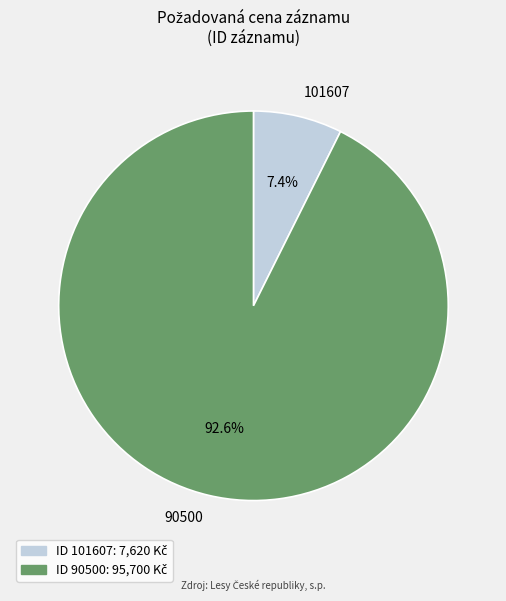

Which has a higher value, 90500 or 101607?

90500